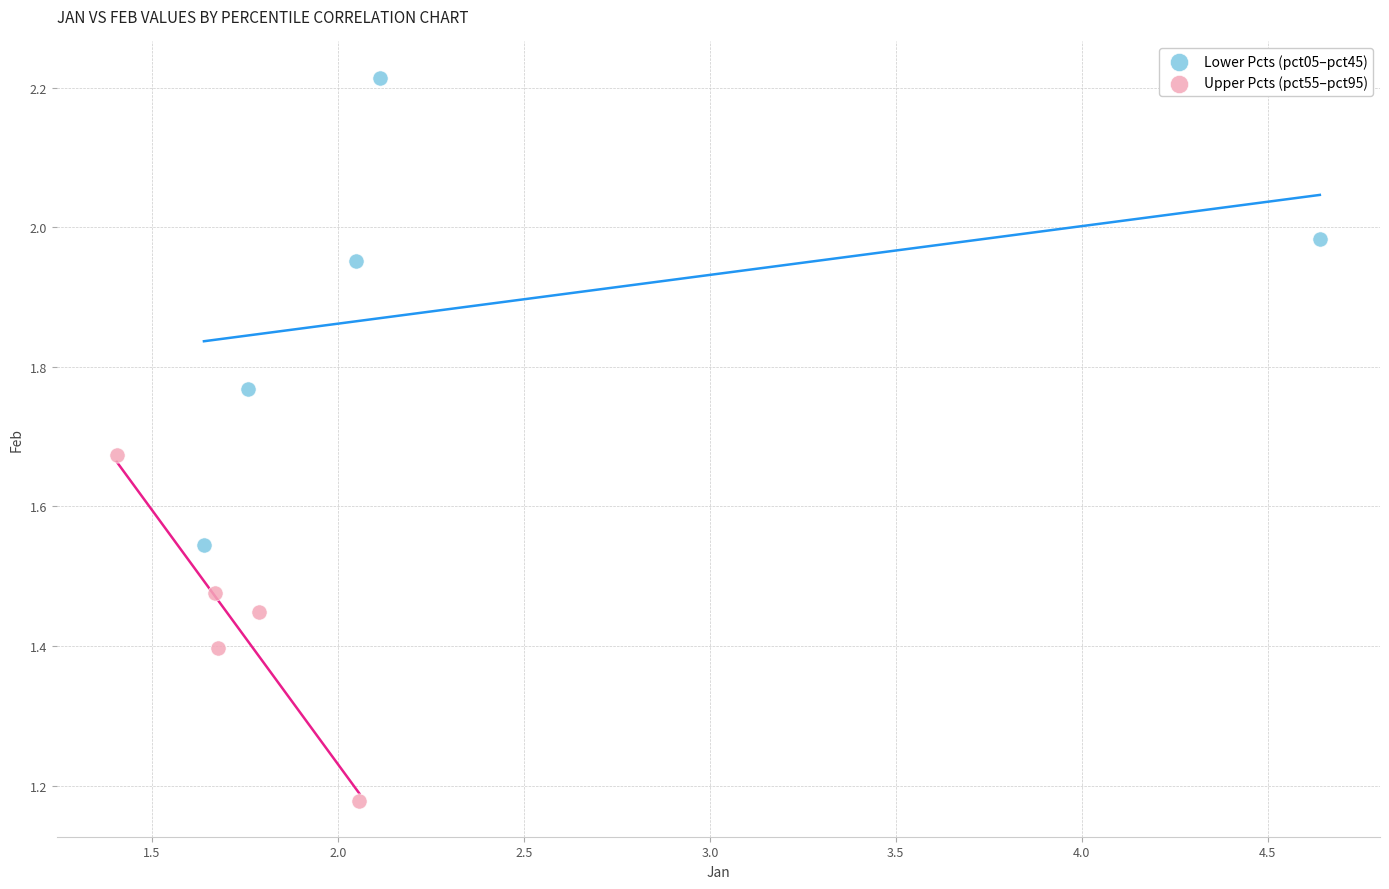

Which series contains the lowest Y value?

Upper Pcts (pct55–pct95)